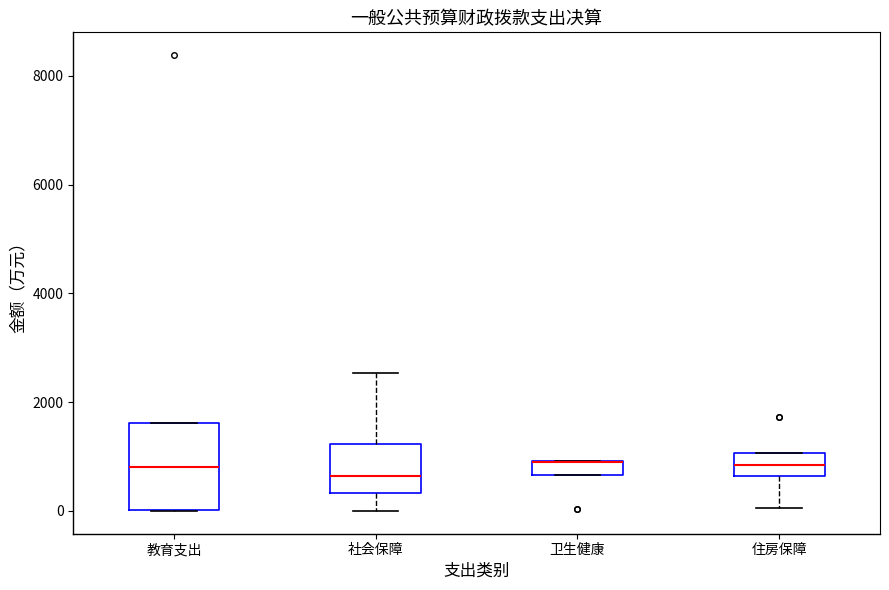

Where is the lower edge of the box for 卫生健康 on the y-axis? The values are not printed on the chart, so give them approximately, as read against the axis.

600